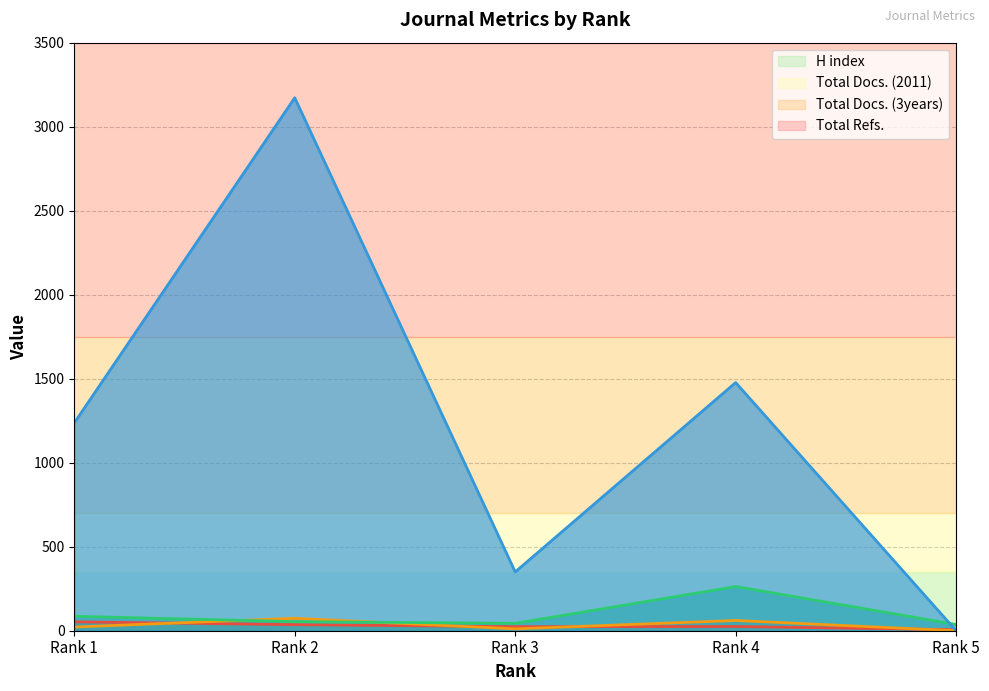

Count the number of categories in the chart.

5